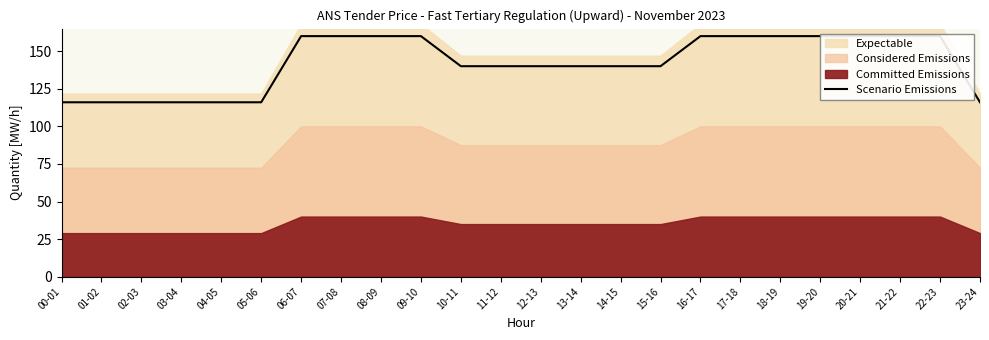

List the labels in order of value, largest first.

06-07, 07-08, 08-09, 09-10, 16-17, 17-18, 18-19, 19-20, 20-21, 21-22, 22-23, 10-11, 11-12, 12-13, 13-14, 14-15, 15-16, 00-01, 01-02, 02-03, 03-04, 04-05, 05-06, 23-24